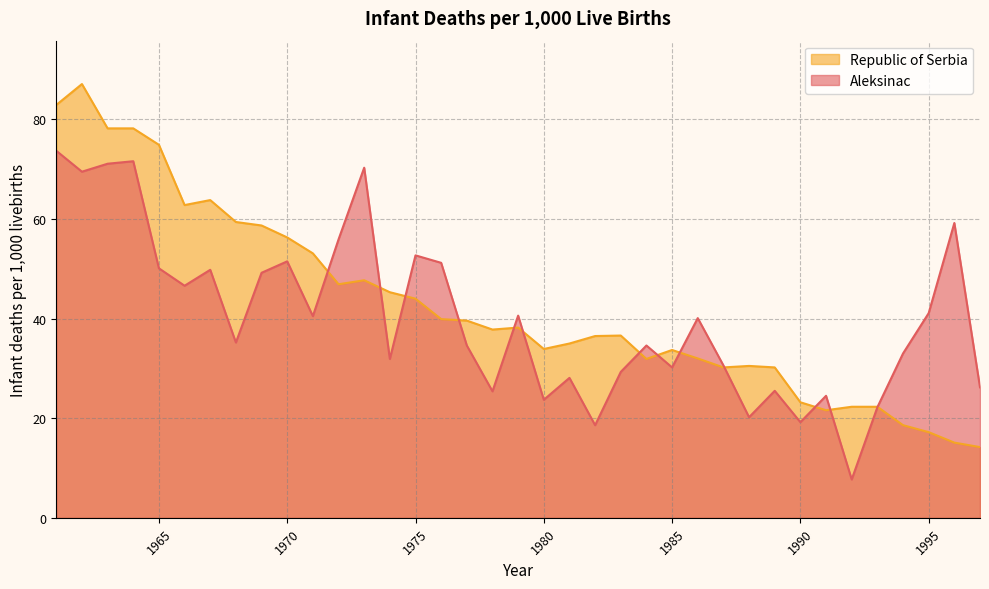

How many intersections are there between Aleksinac and Republic of Serbia?

13